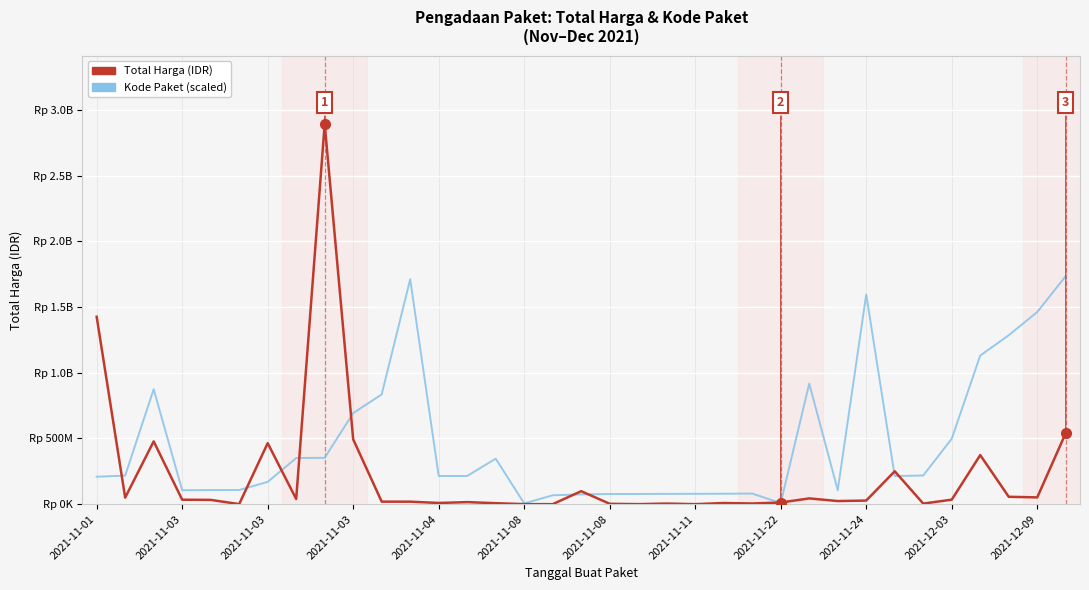

At which category does Kode Paket (scaled) reach its first local peak?

2021-11-03